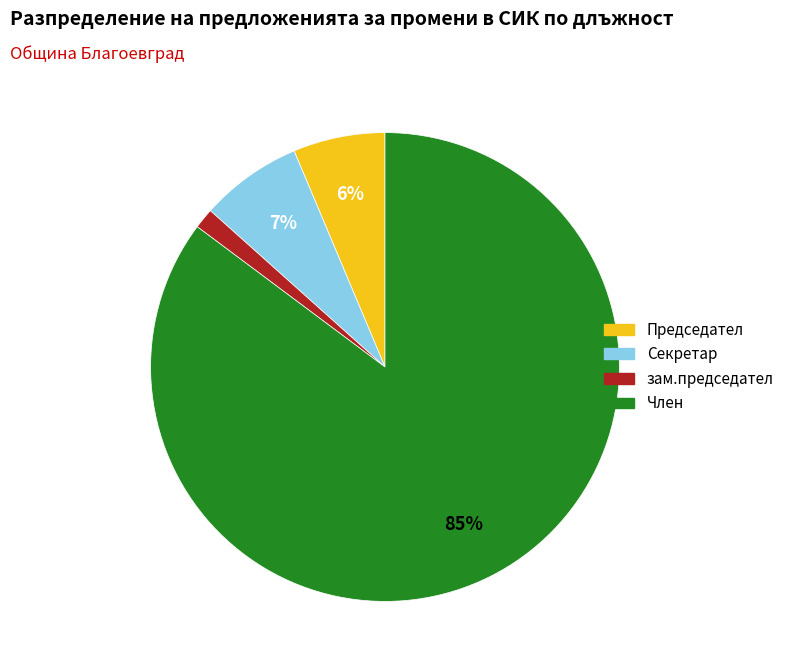

Is there any slice that represents more than half of the pie?

Yes